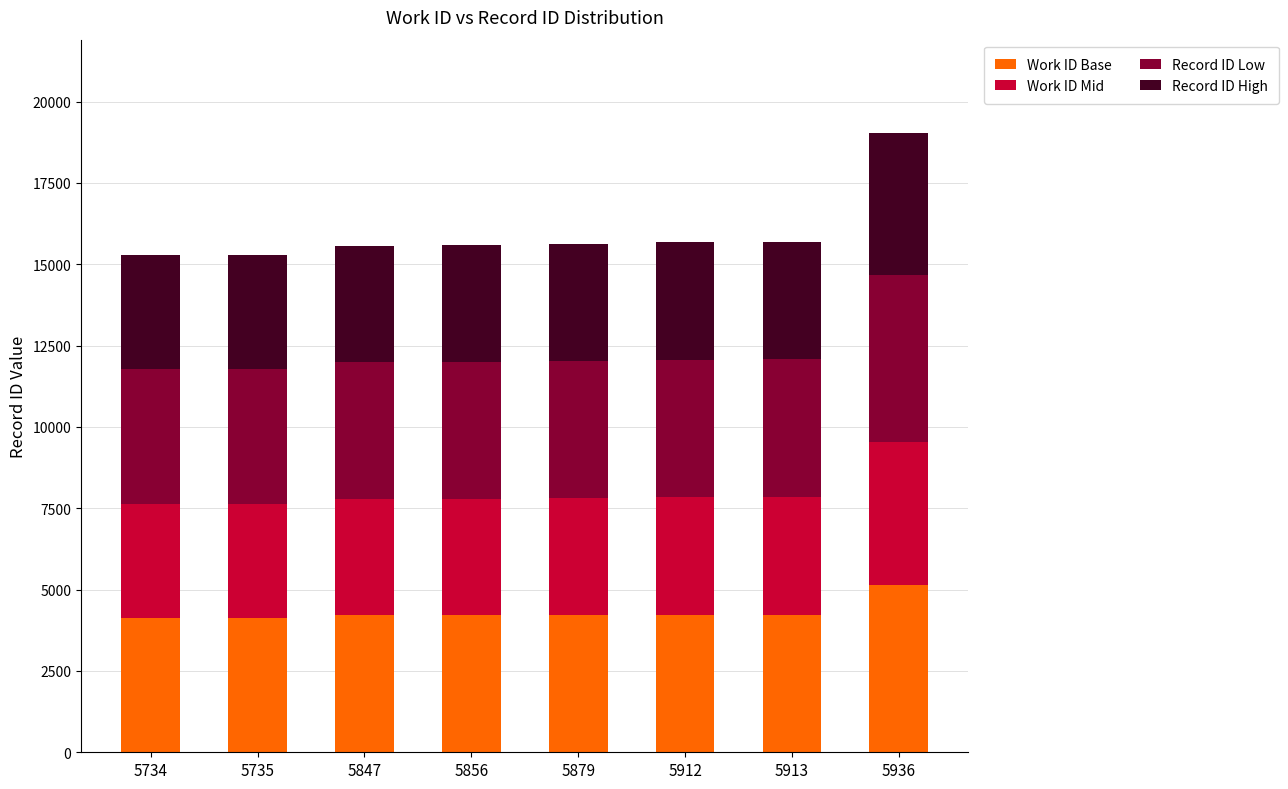

Does the chart contain any negative values?

No